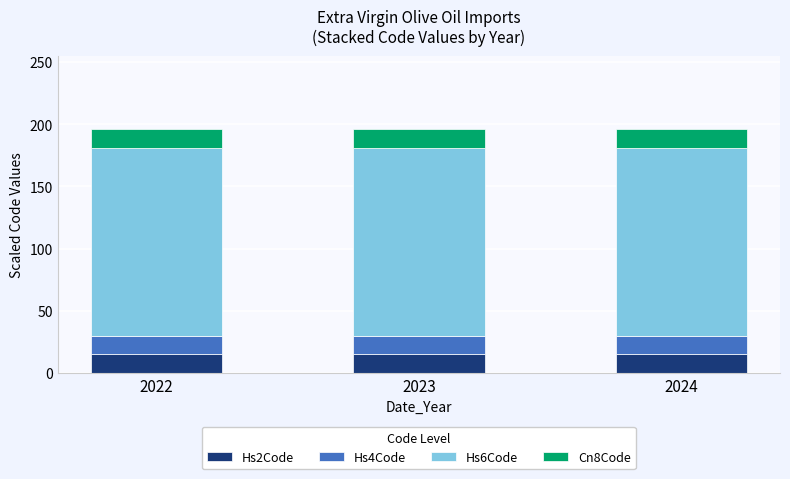

What is the total value across all series at 2022?

196.1